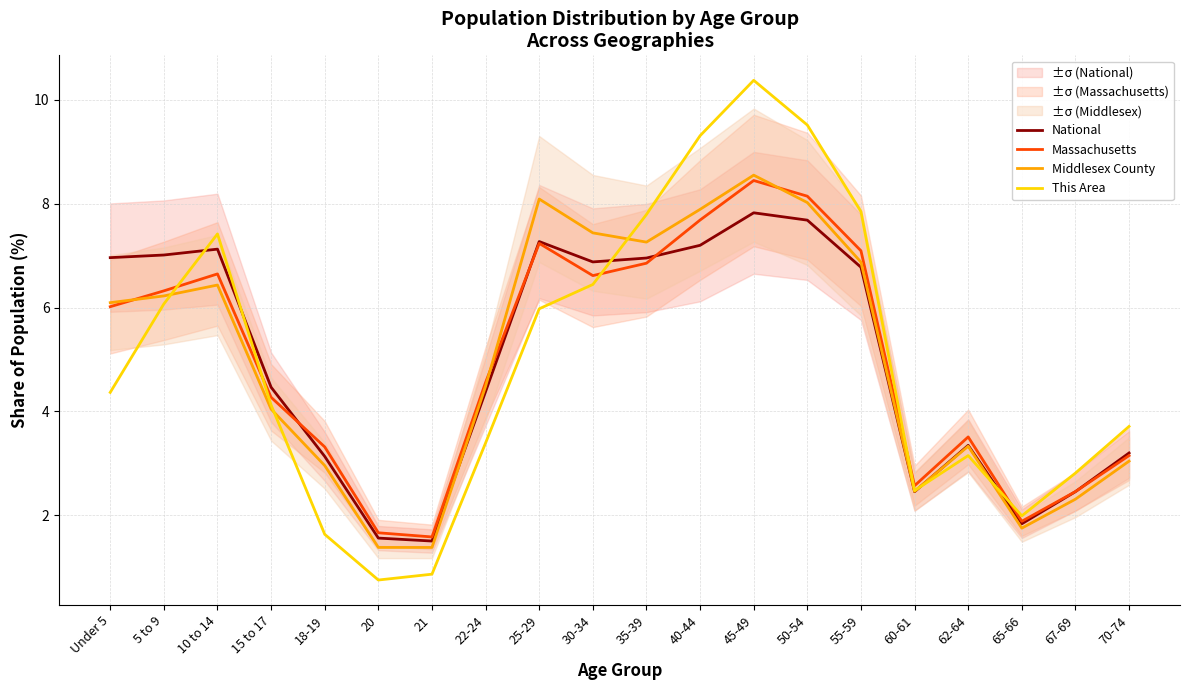

Where is Middlesex County nearest to the value 4?

15 to 17